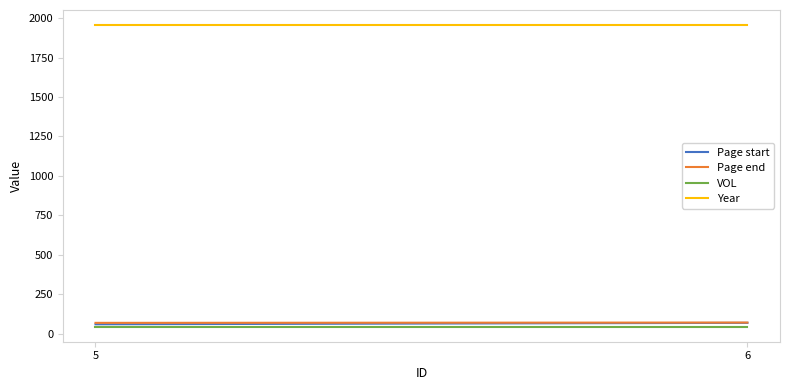

What is the difference between the maximum and minimum values in the Page end series?

2